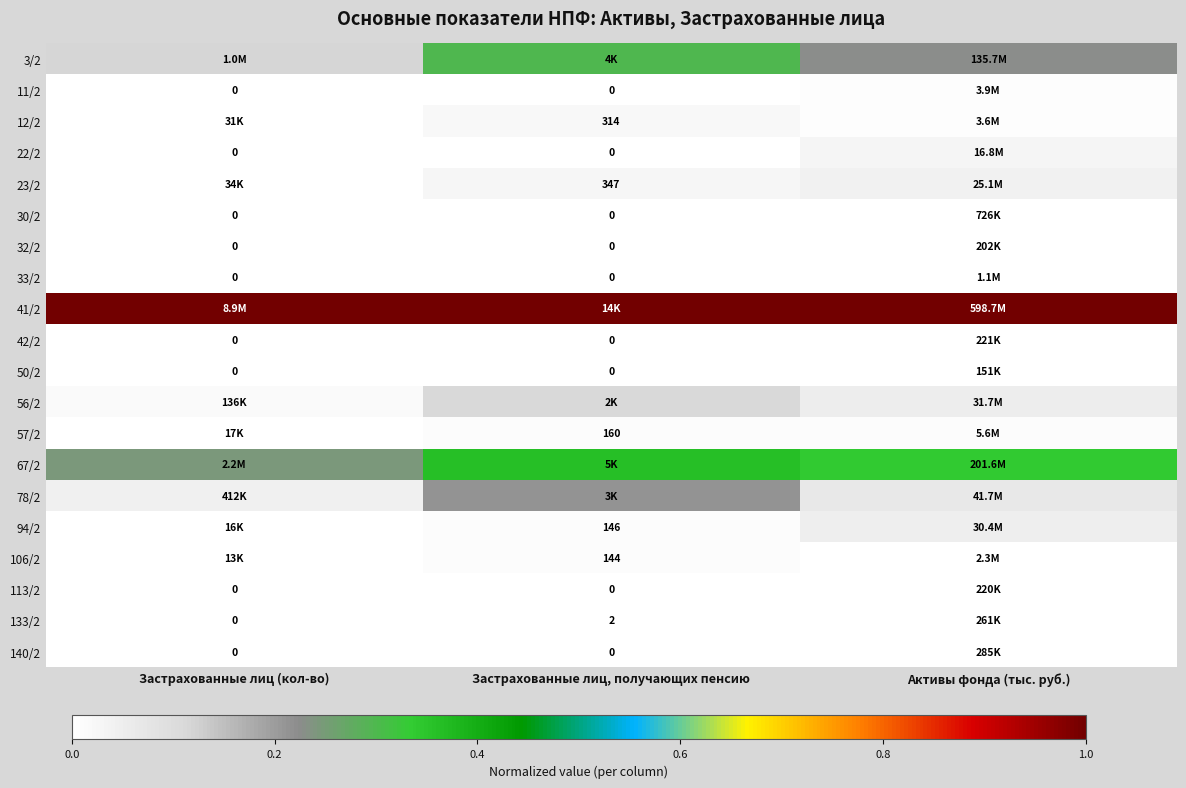

At which label is 3/2 closest to 0?

Застрахованные лиц (кол-во)